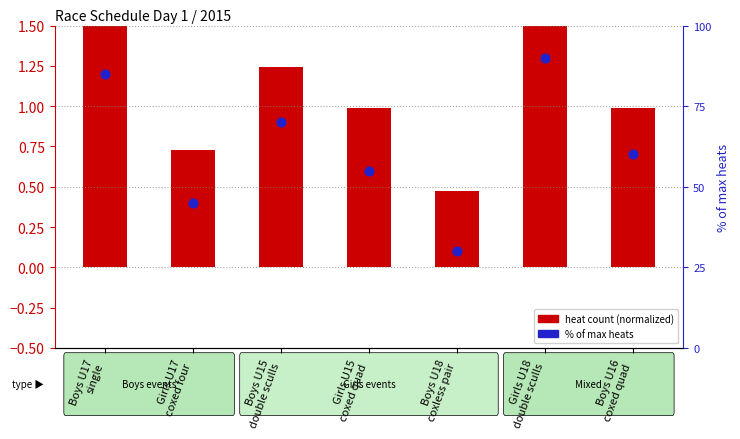

What is the total value across all series at Boys U16
coxed quad?

61.0